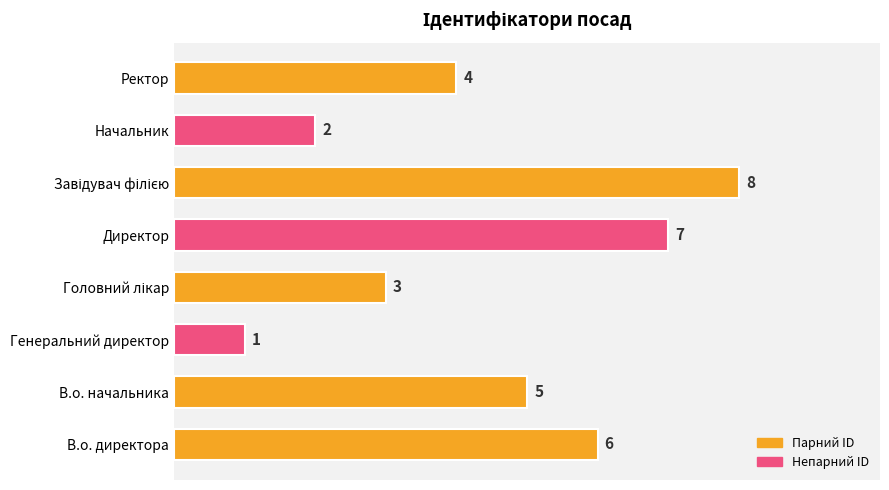

What is the sum of all values?

36